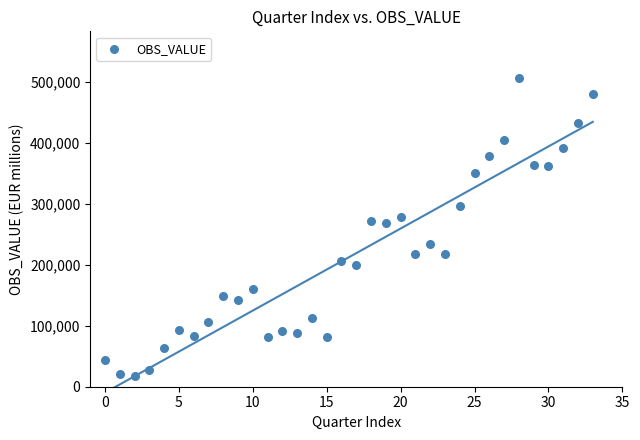

What is the range of Y values (max minus min)?

490654.8